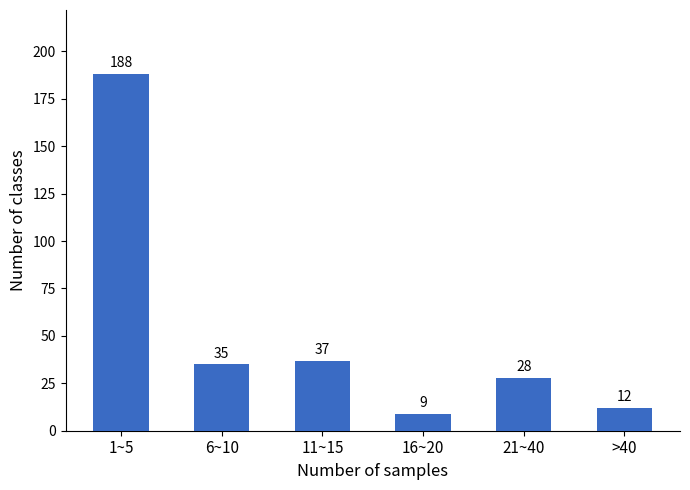

Reading left to right, what are all the values shown in this chart?

1~5=188	6~10=35	11~15=37	16~20=9	21~40=28	>40=12